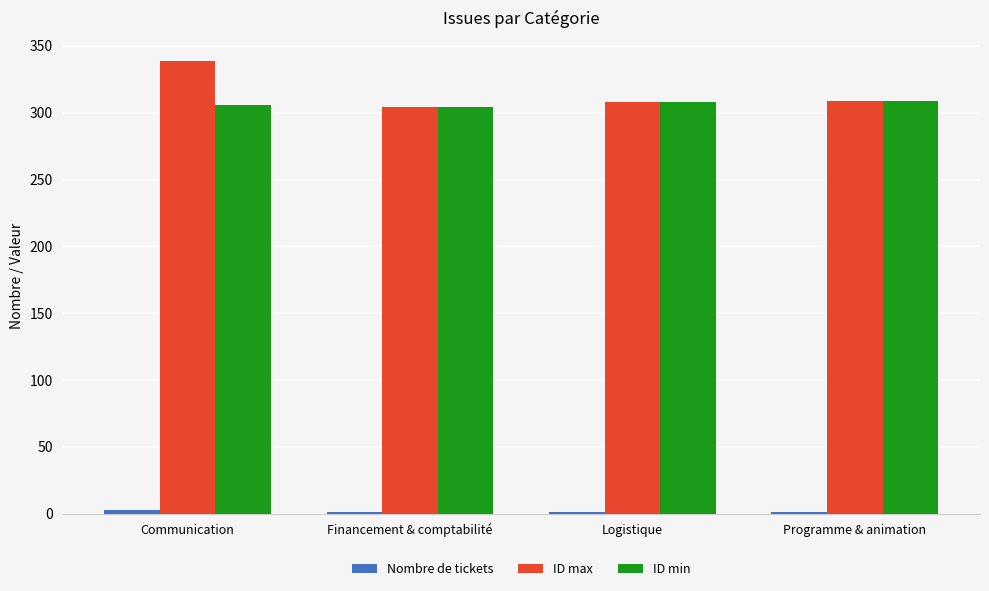

Which series changed the most between Communication and Financement & comptabilité?

ID max